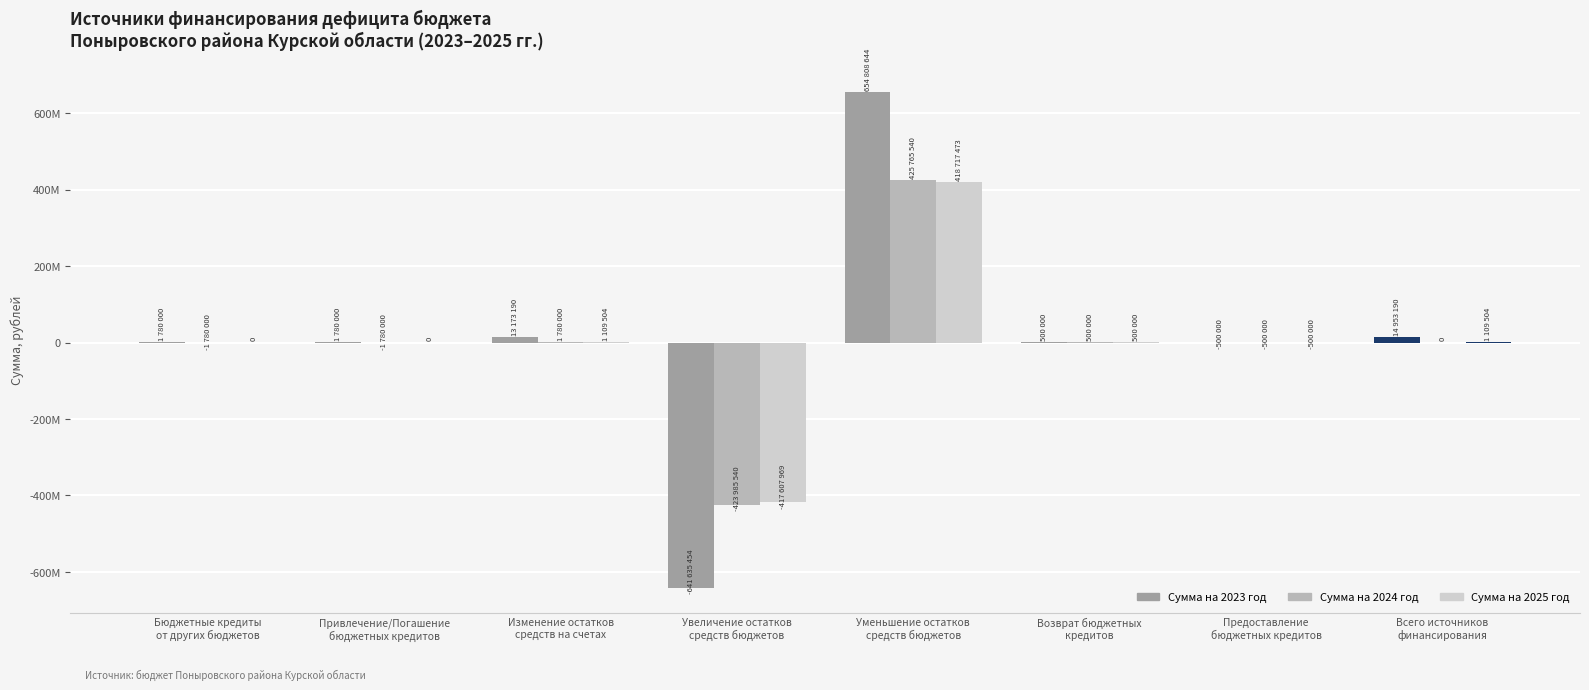

What is the average value of the Сумма на 2025 год series?

416064